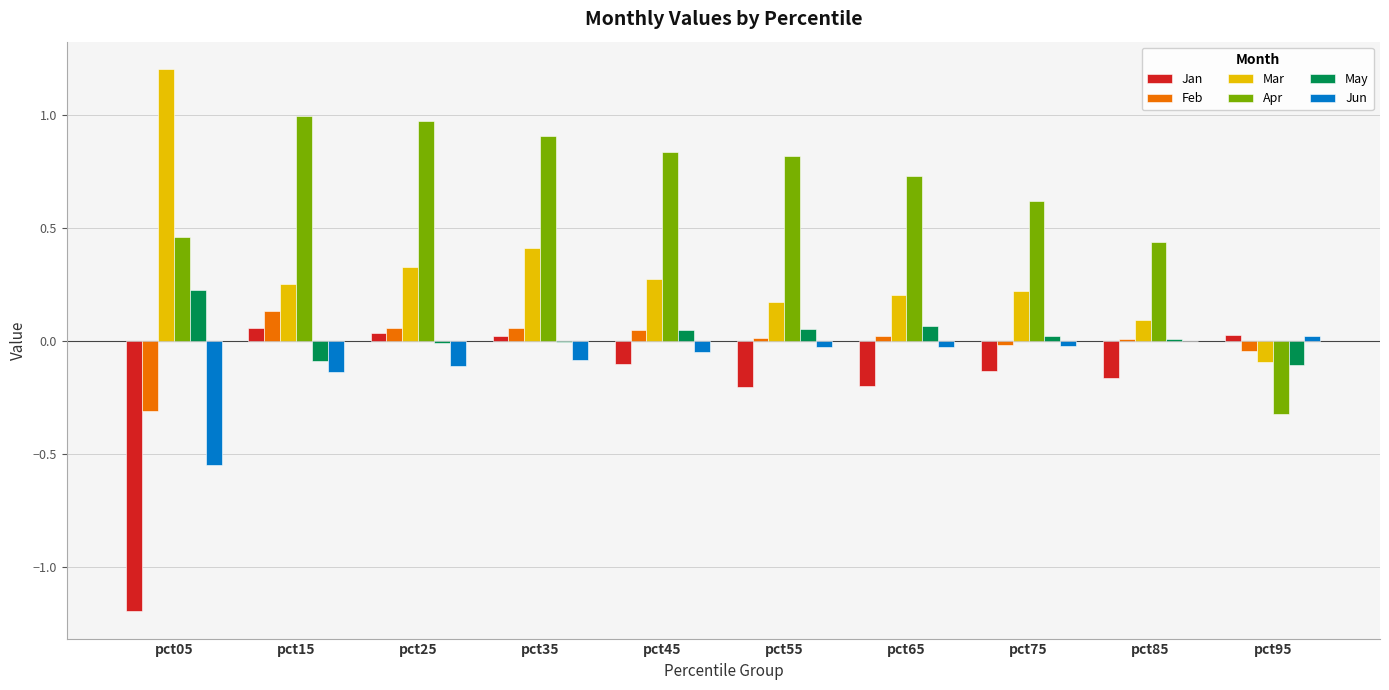

Which series has the largest total across all categories?

Apr